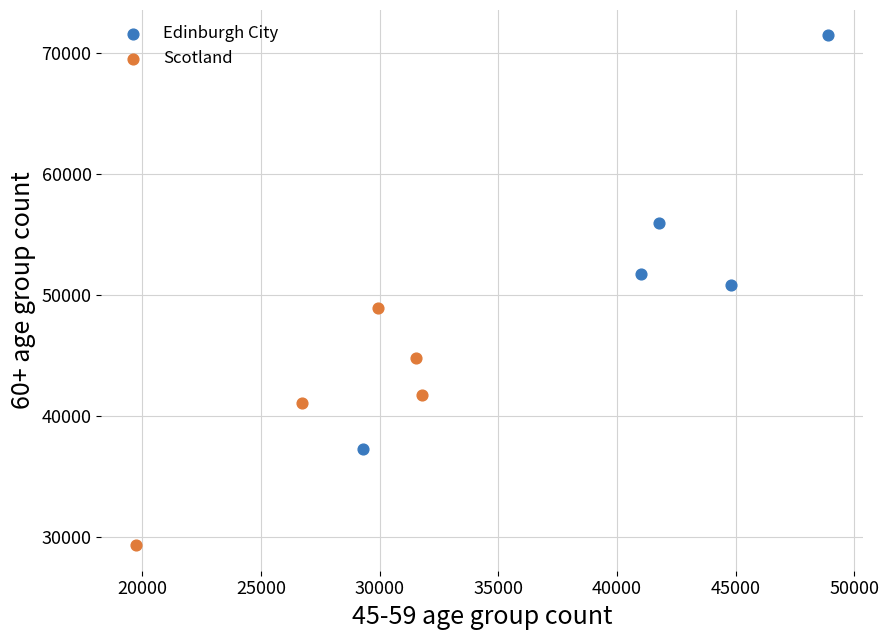

Which series reaches the minimum Y coordinate?

Scotland